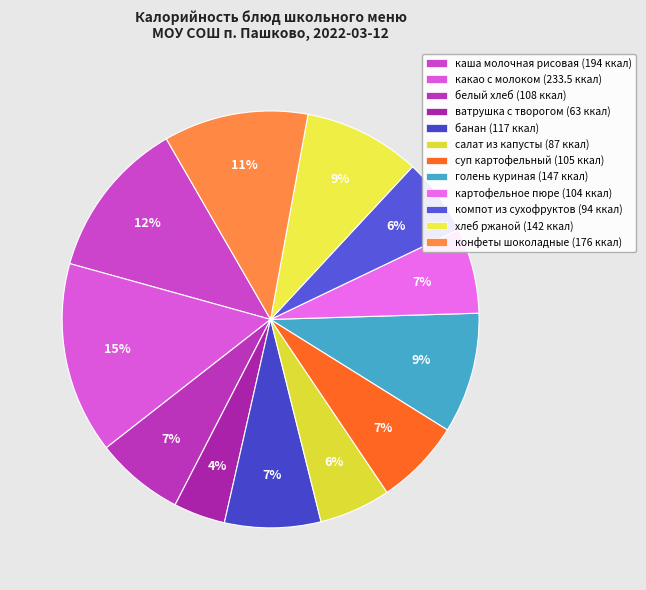

How many slices are in this pie chart?

12